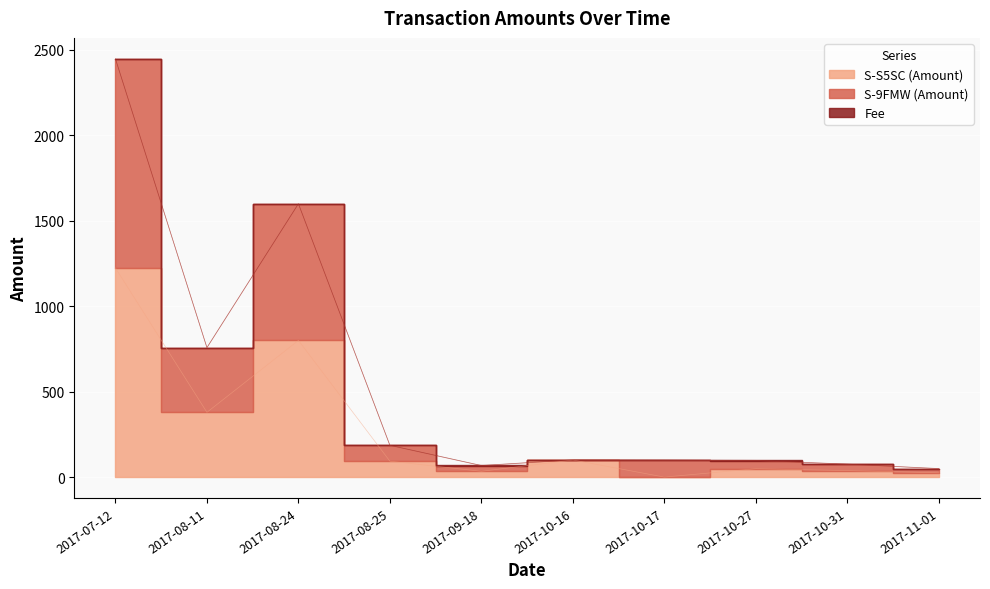

Is it true that S-9FMW (Amount) equals 2627 at 2017-08-24?

False